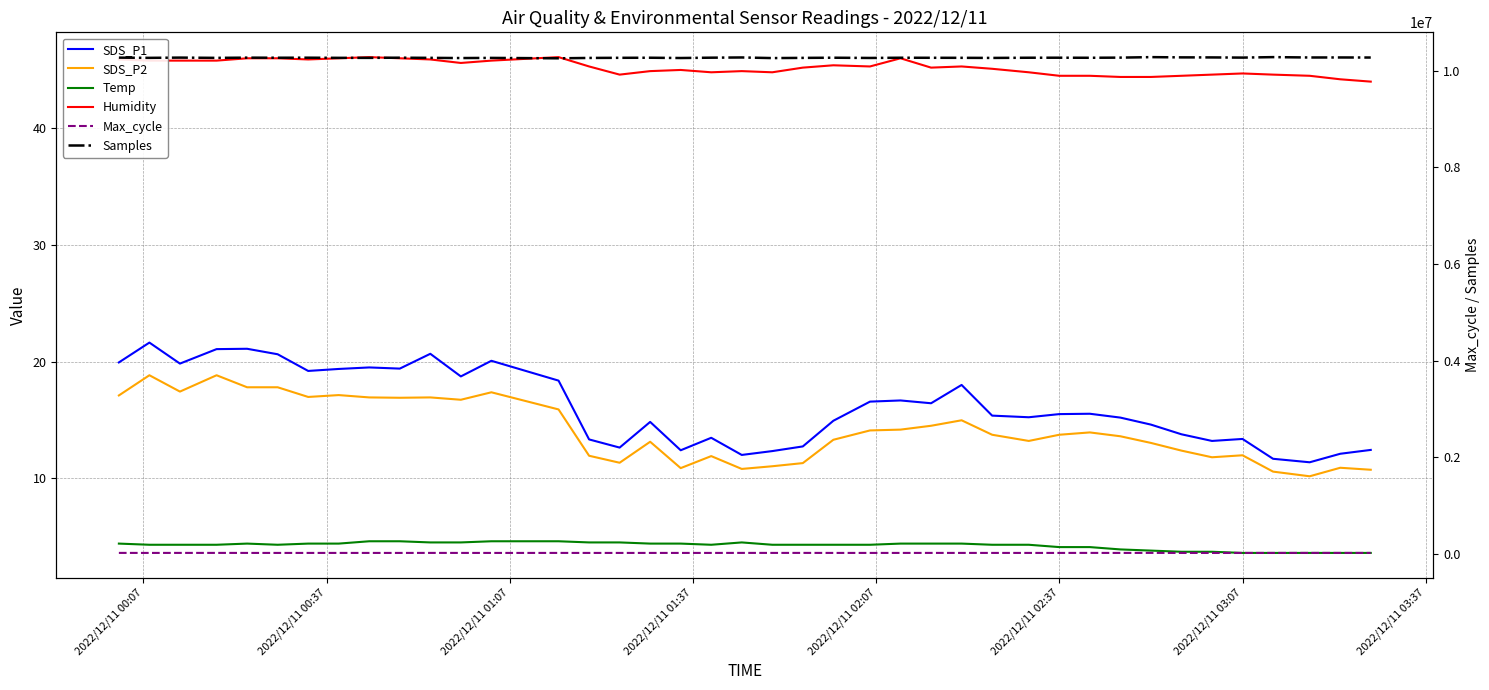

How many values in the Samples series are below 10266182?

20